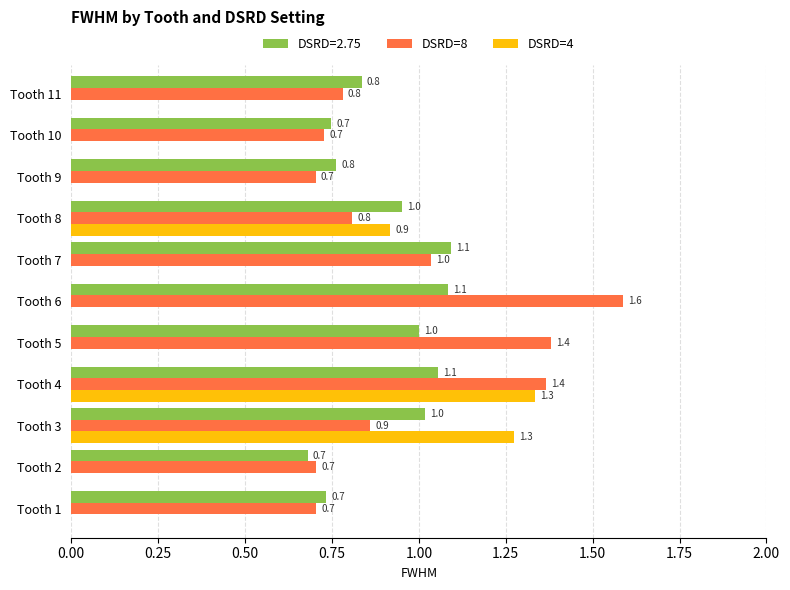

Is it true that DSRD=8 equals 0.2 at Tooth 3?

False